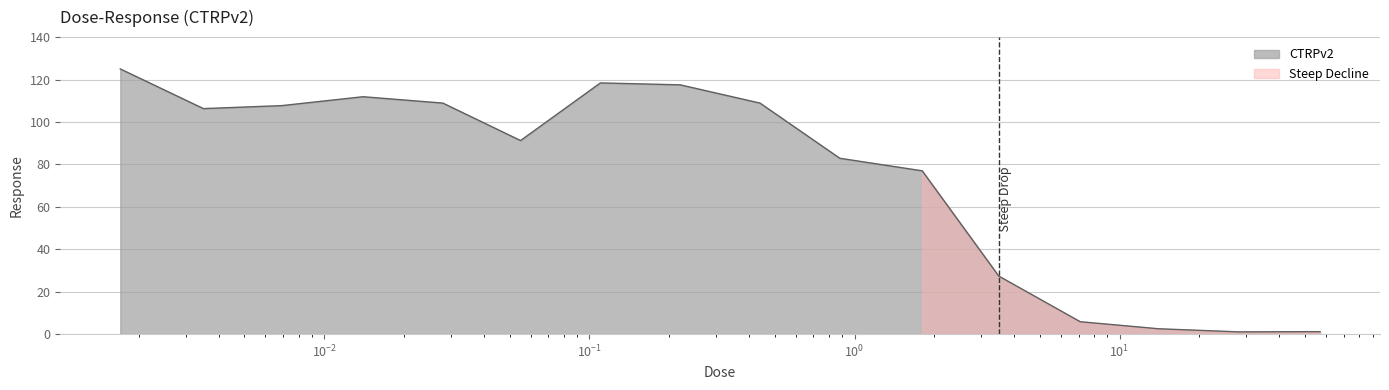

List the labels in order of value, smallest first.

28.0, 57.0, 14.0, 7.1, 3.5, 1.8, 0.88, 0.055, 0.0035, 0.0069, 0.028, 0.44, 0.014, 0.22, 0.11, 0.0017